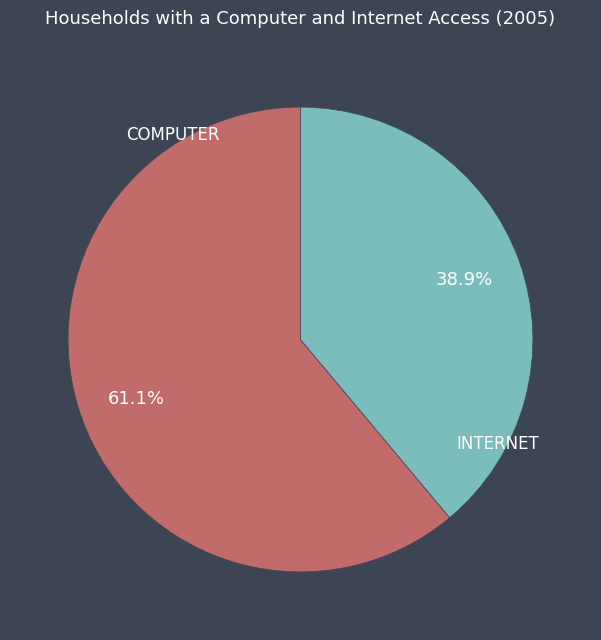

What percentage is the INTERNET slice, to the nearest percent?

39%